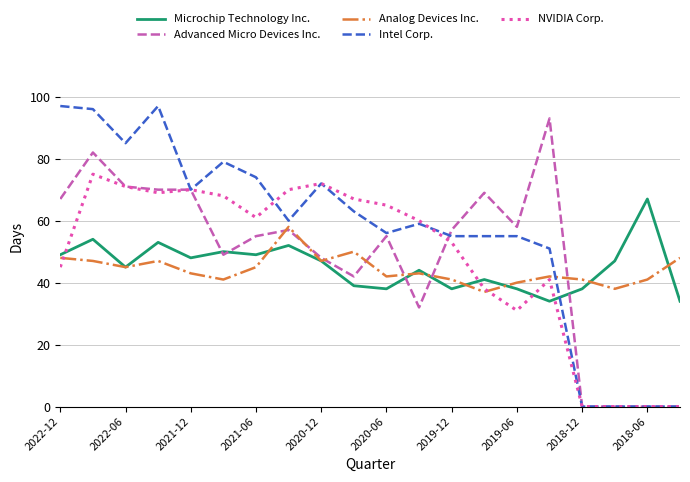

How many times do Intel Corp. and Microchip Technology Inc. cross each other?

1